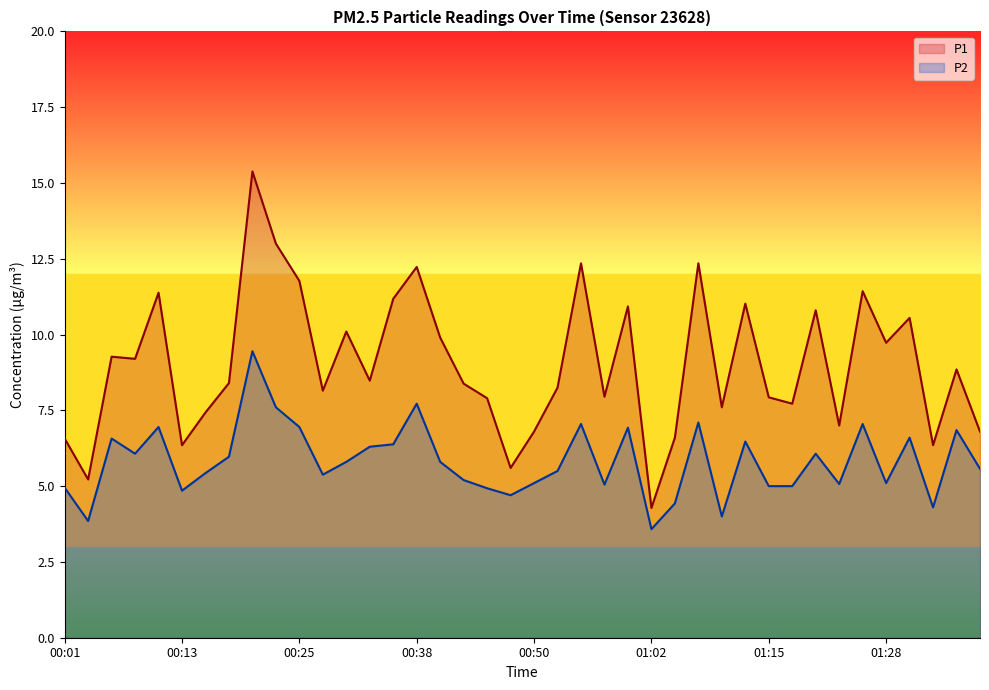

How many interior local peaks does the P2 series have?

12